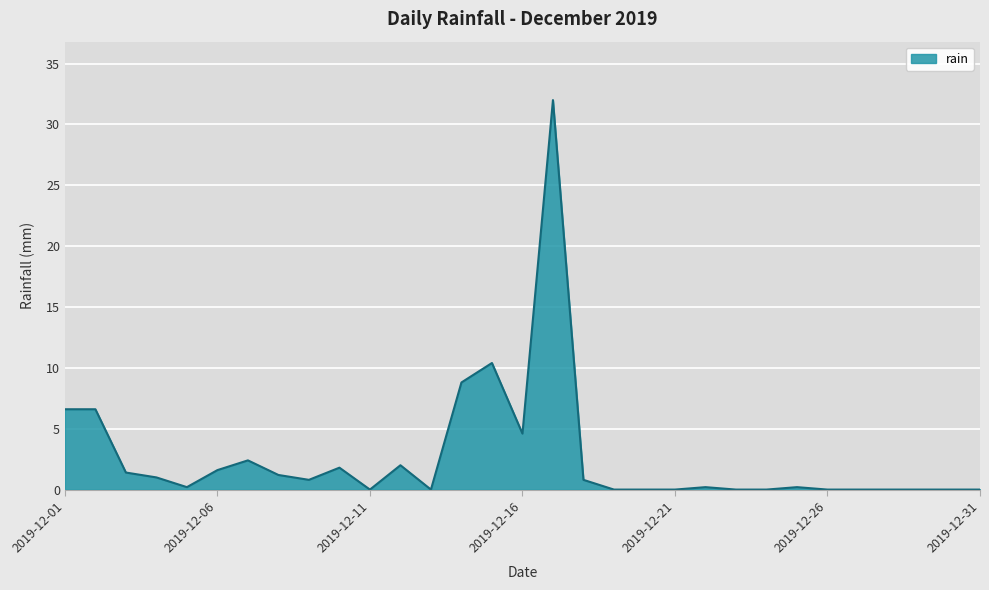

What is the maximum value shown in the chart?

32.0